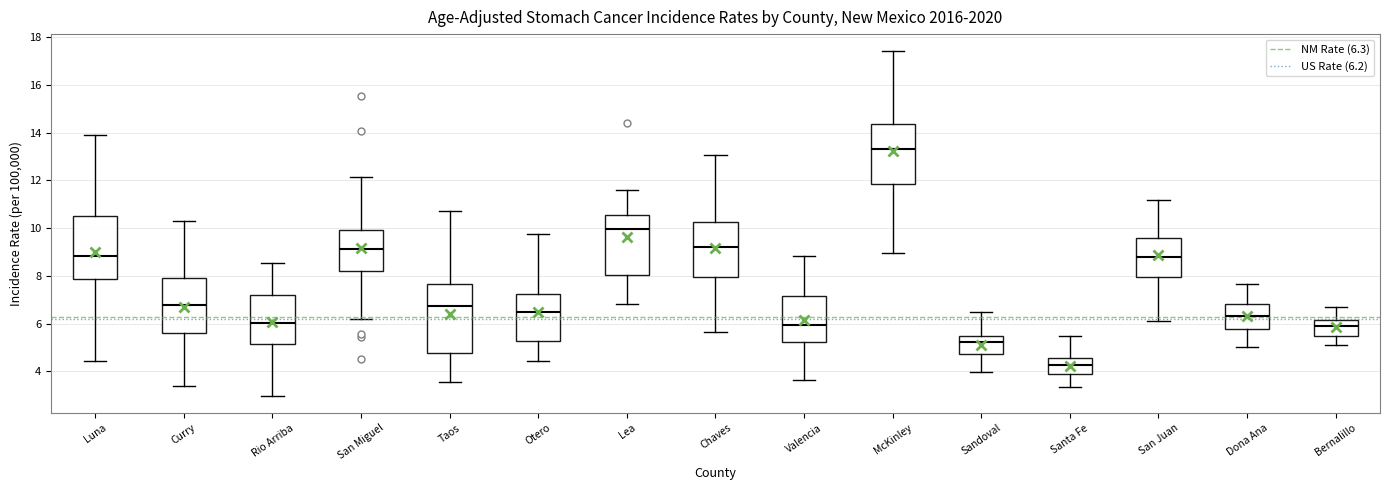

Reading left to right, transcribe this box plot: for each box, give where its median line is, the range the box spans, and where its two whiskers end, as read against the y-axis. The values are not printed on the chart, so give them approximately, as read against the axis.

Luna: median 8.8, box 7.8 to 10.6, whiskers 4.4 to 13.8
Curry: median 6.8, box 5.6 to 8.0, whiskers 3.4 to 10.4
Rio Arriba: median 6.0, box 5.2 to 7.2, whiskers 3.0 to 8.6
San Miguel: median 9.2, box 8.2 to 10.0, whiskers 6.2 to 12.2
Taos: median 6.8, box 4.8 to 7.6, whiskers 3.6 to 10.8
Otero: median 6.4, box 5.2 to 7.2, whiskers 4.4 to 9.8
Lea: median 10.0, box 8.0 to 10.6, whiskers 6.8 to 11.6
Chaves: median 9.2, box 8.0 to 10.2, whiskers 5.6 to 13.0
Valencia: median 6.0, box 5.2 to 7.2, whiskers 3.6 to 8.8
McKinley: median 13.4, box 11.8 to 14.4, whiskers 9.0 to 17.4
Sandoval: median 5.2, box 4.8 to 5.4, whiskers 4.0 to 6.6
Santa Fe: median 4.2, box 3.8 to 4.6, whiskers 3.4 to 5.4
San Juan: median 8.8, box 8.0 to 9.6, whiskers 6.2 to 11.2
Dona Ana: median 6.4, box 5.8 to 6.8, whiskers 5.0 to 7.6
Bernalillo: median 5.8, box 5.6 to 6.2, whiskers 5.2 to 6.6